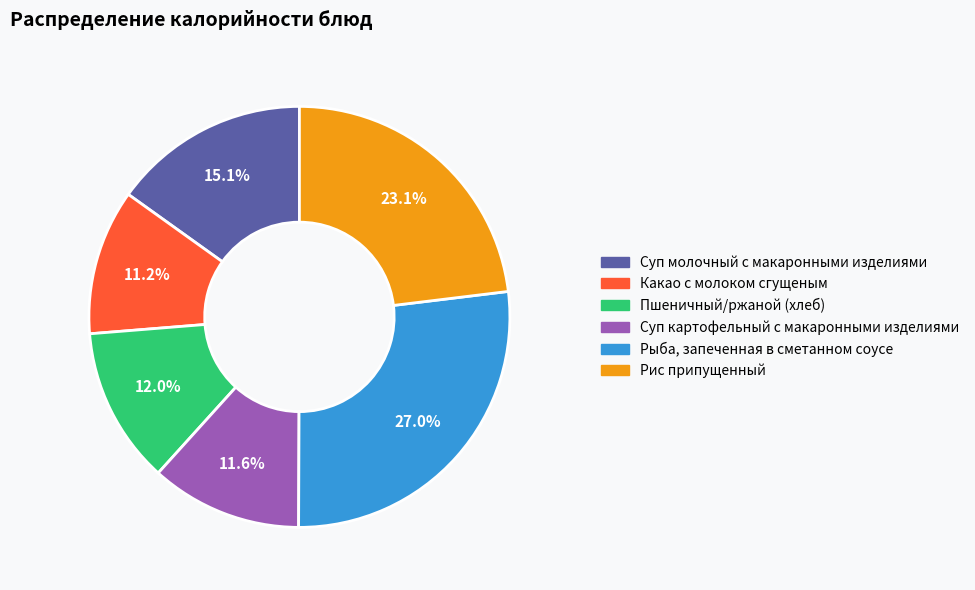

Is there a majority slice in this chart?

No